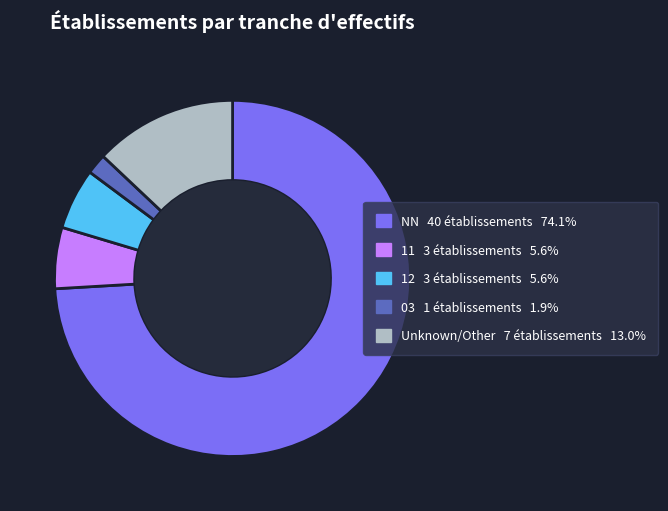

Is there any slice that represents more than half of the pie?

Yes